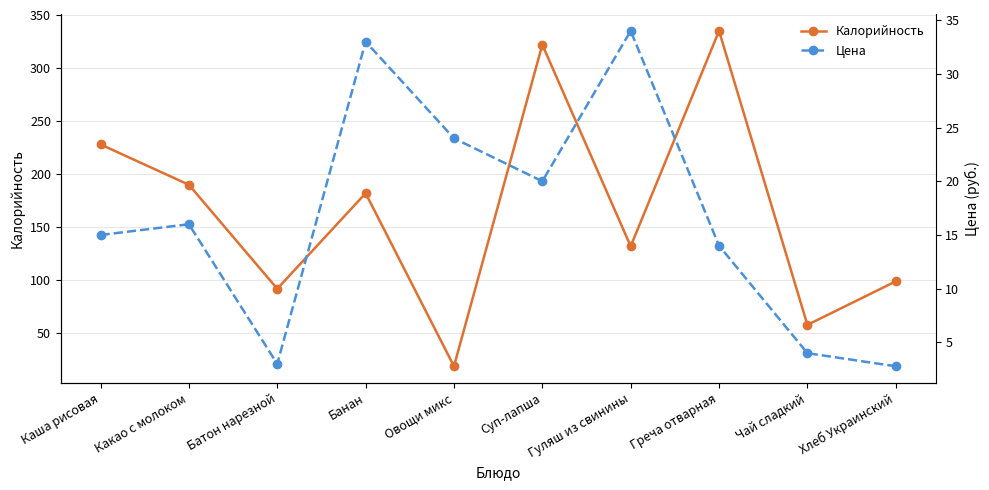

Which series changed the most between Гуляш из свинины and Хлеб Украинский?

Калорийность